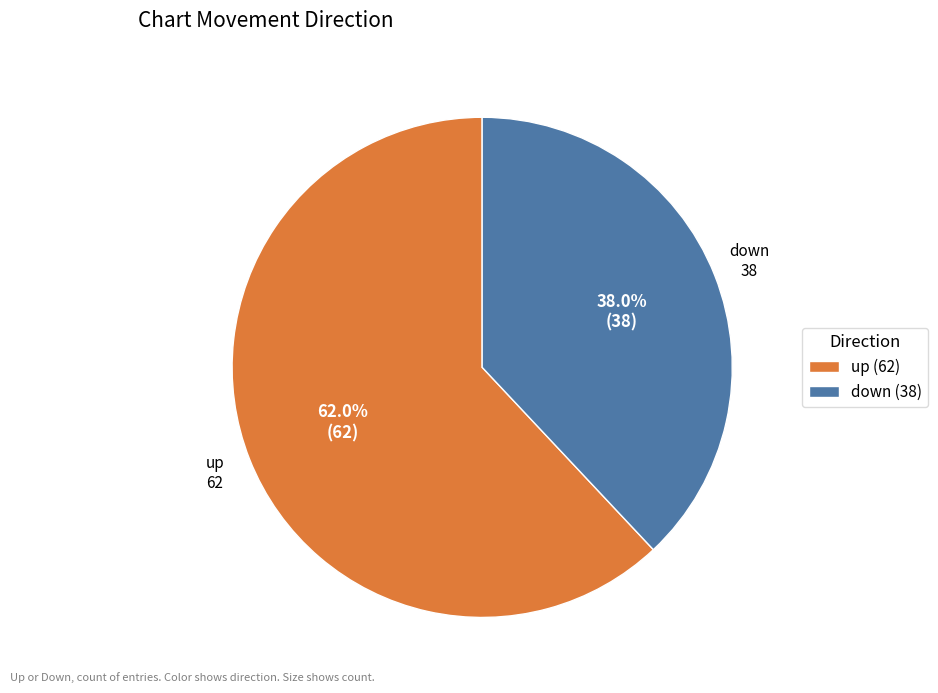

Does any single category account for the majority?

Yes